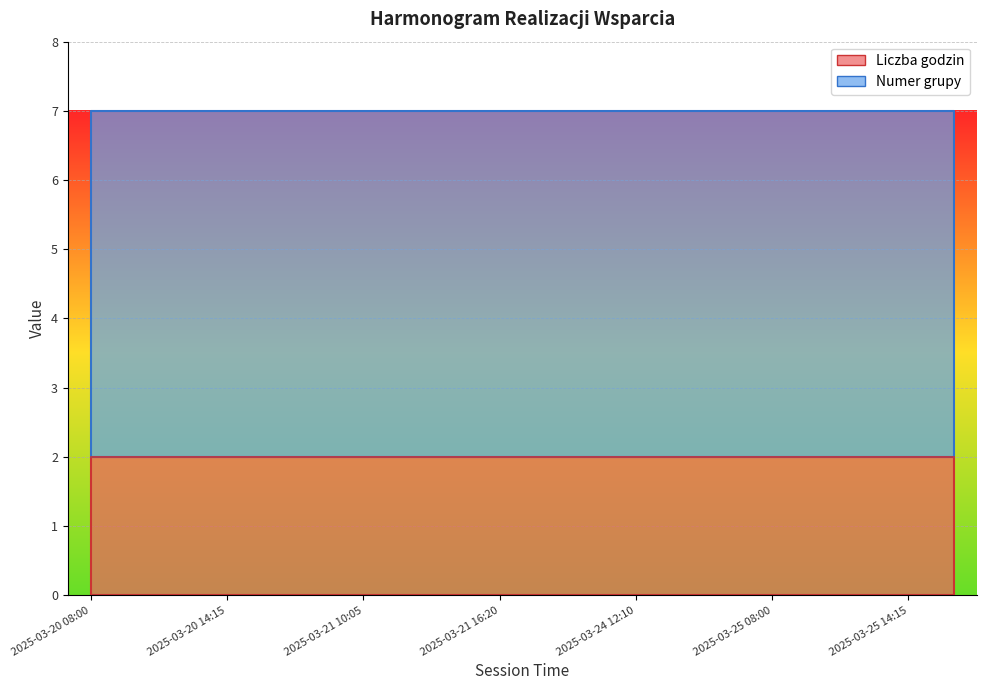

What is the value of the Liczba godzin point at the 19th from the left?

2